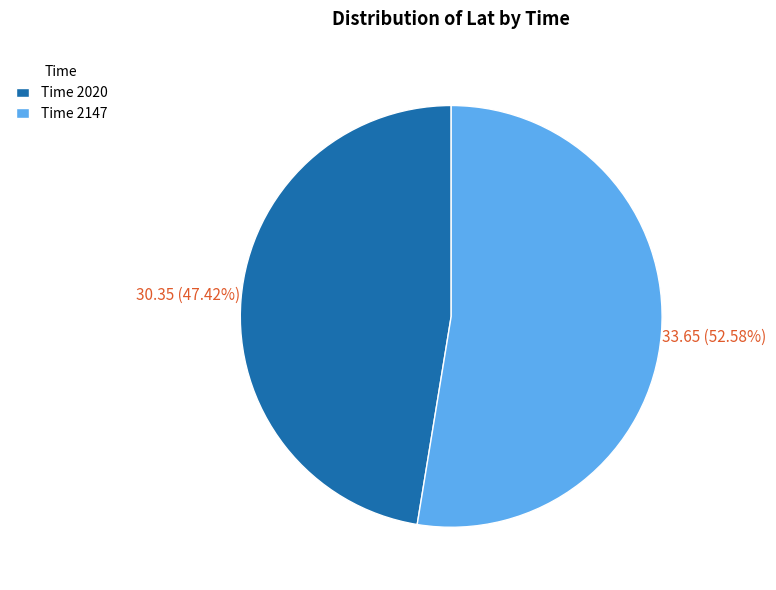

How many slices are in this pie chart?

2